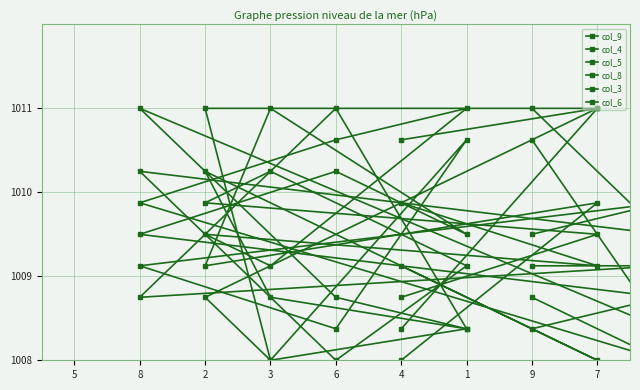

True or false: col_5 and col_9 intersect in this chart.

True